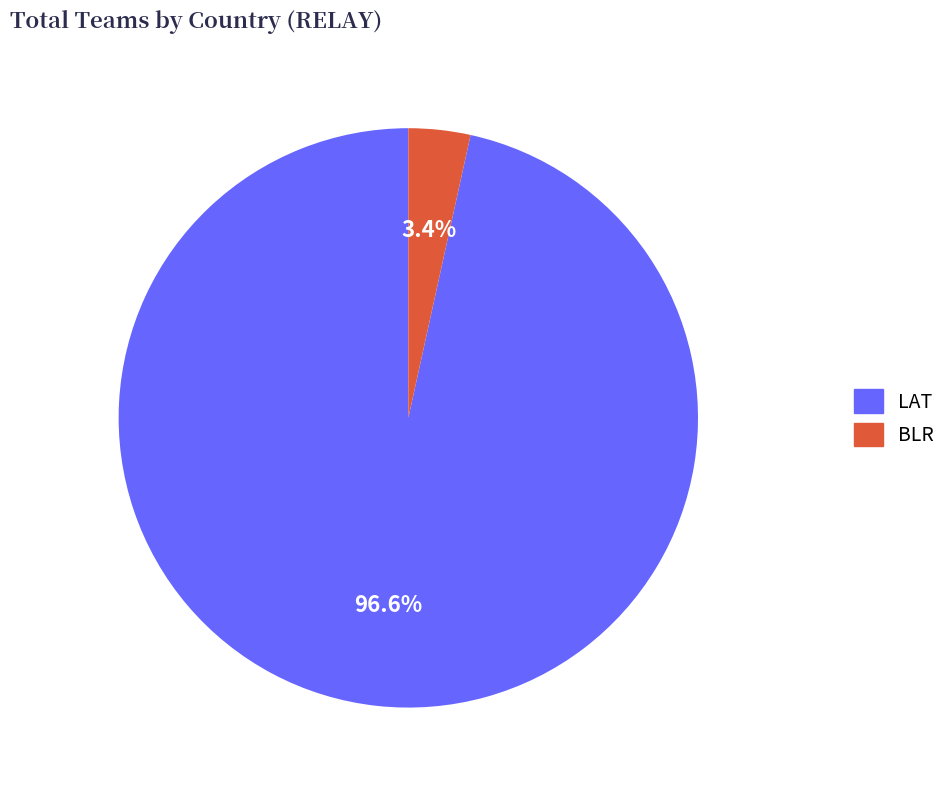

To the nearest percent, what portion does BLR represent?

3%